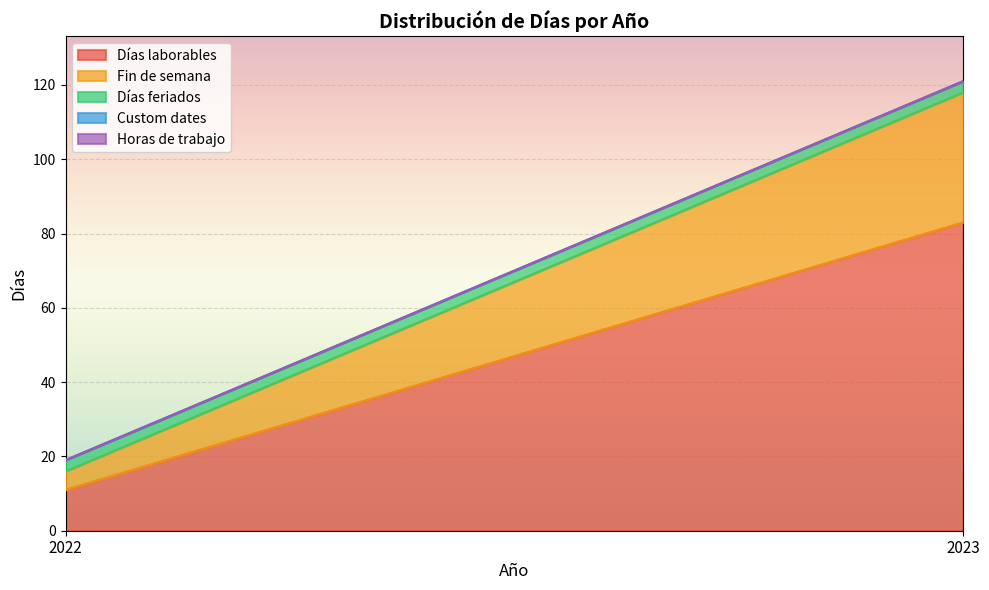

What is the sum of the Fin de semana values at 2022 and 2023?

40